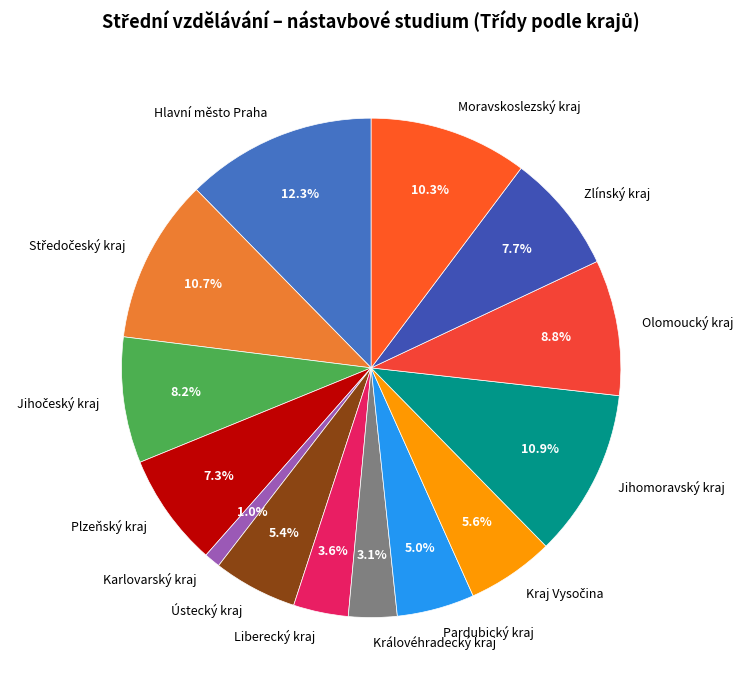

How much of the chart is everything except Zlínský kraj?

92.3%